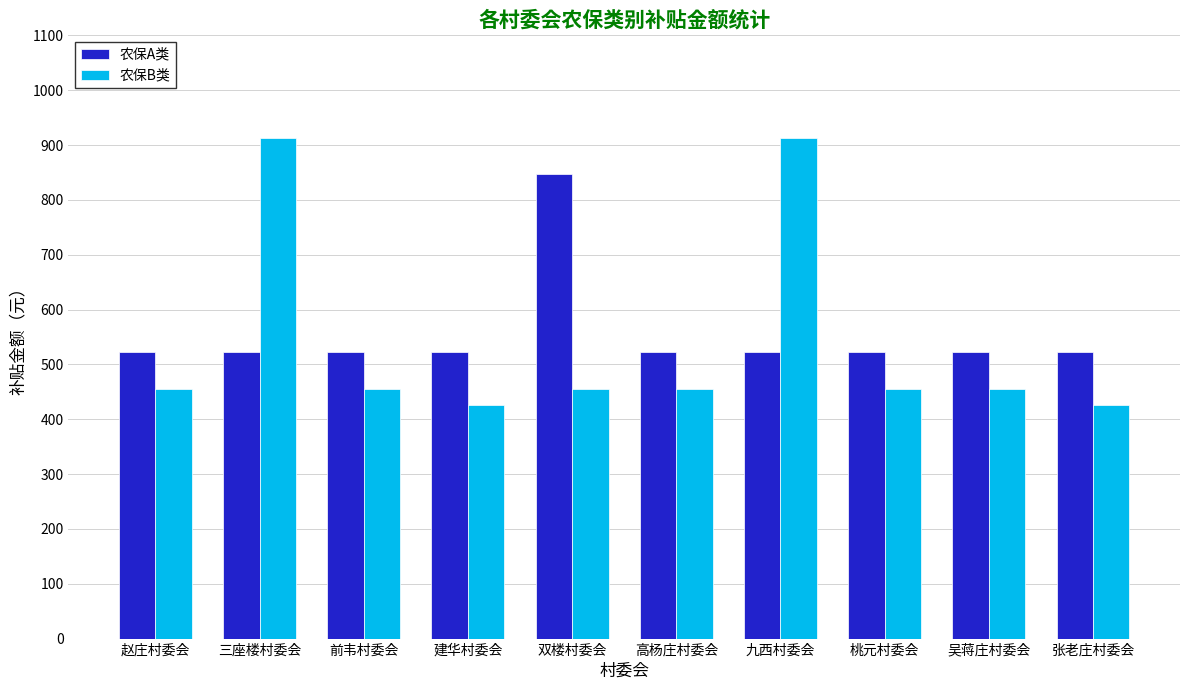

How many groups of bars are there?

10